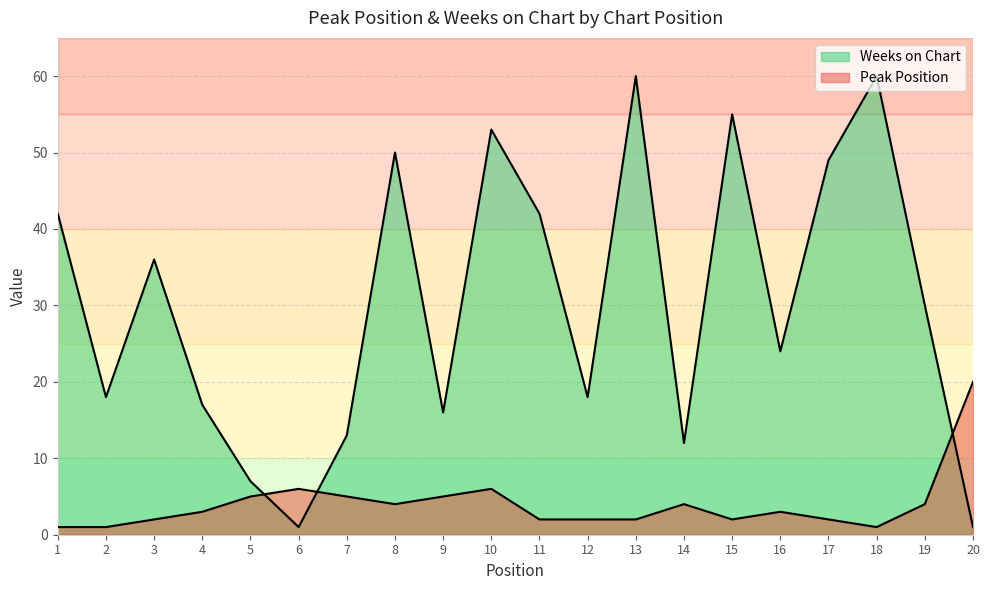

What is the spread (max minus min) of values at 11?

40